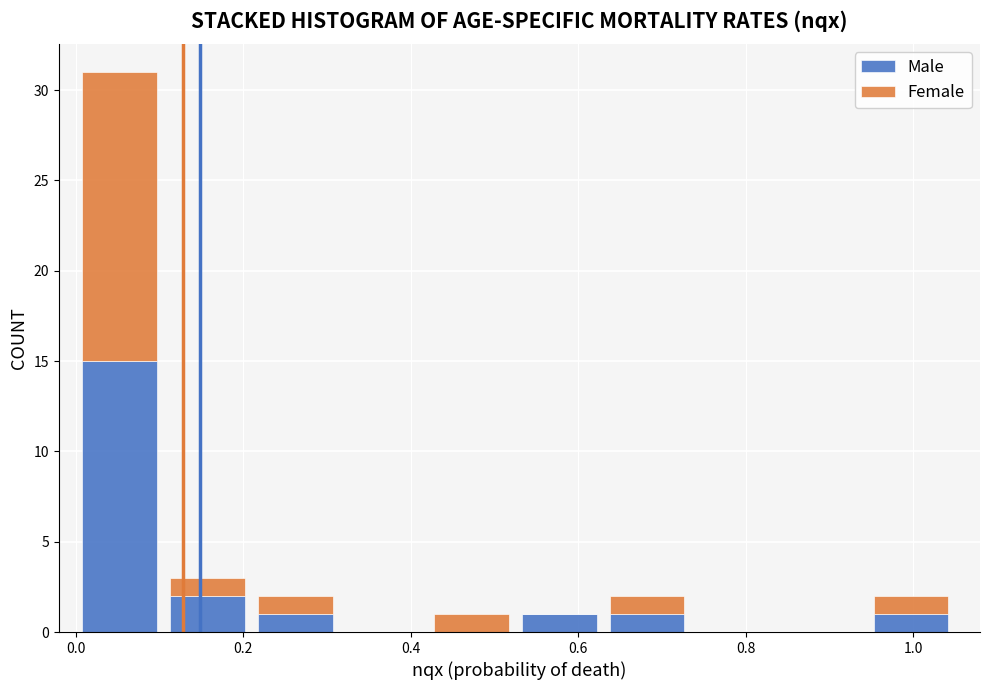

Reading left to right, list every stacked bar in this chart as the range it spans on the x-axis followed by its total height. Neither the bar edges nor the heights are printed on the chart, so give them approximately, as read against the axes.

0.000 to 0.105: 31
0.105 to 0.210: 3
0.210 to 0.315: 2
0.315 to 0.420: 0
0.420 to 0.525: 1
0.525 to 0.630: 1
0.630 to 0.735: 2
0.735 to 0.840: 0
0.840 to 0.945: 0
0.945 to 1.050: 2